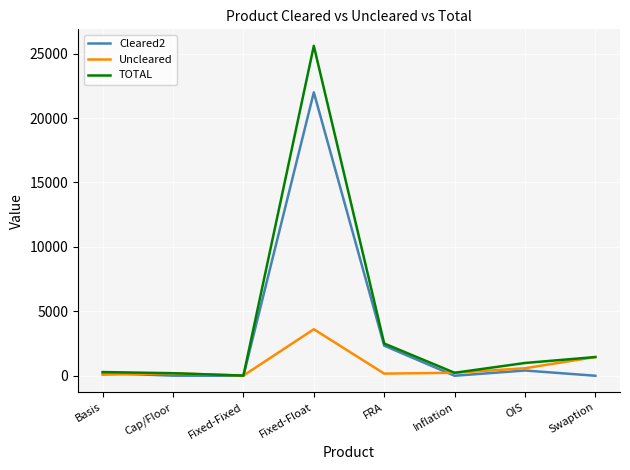

At which category is the sum across all series the highest?

Fixed-Float